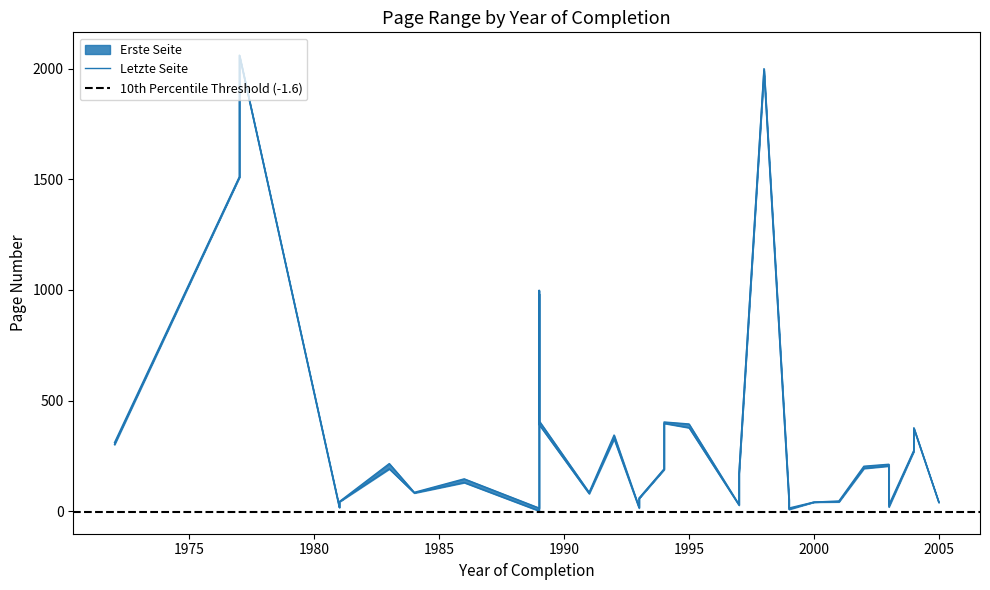

What are all the series names shown in the legend?

Erste Seite, Letzte Seite